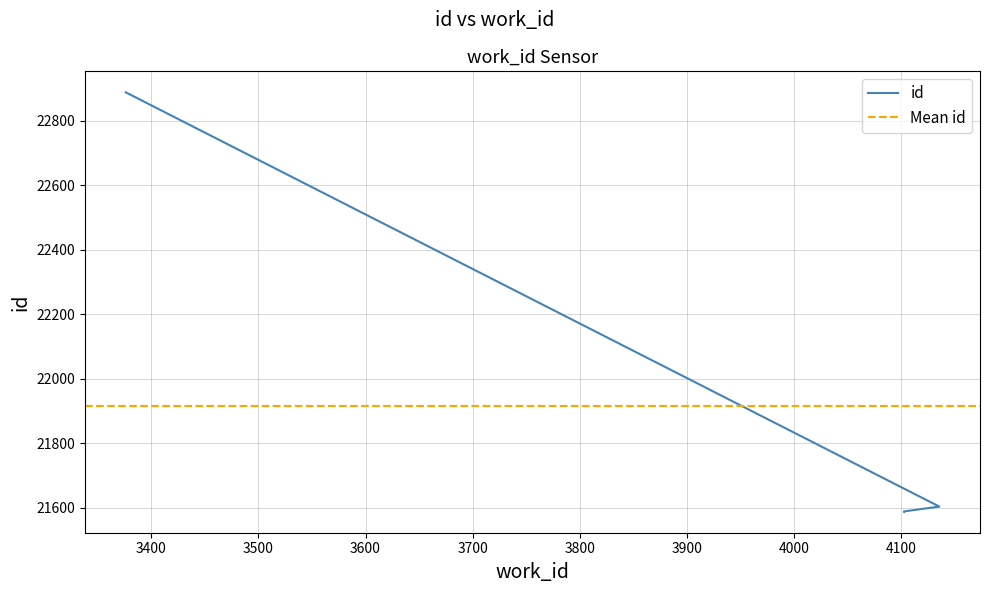

True or false: the data shows 14291 at 4103.

False